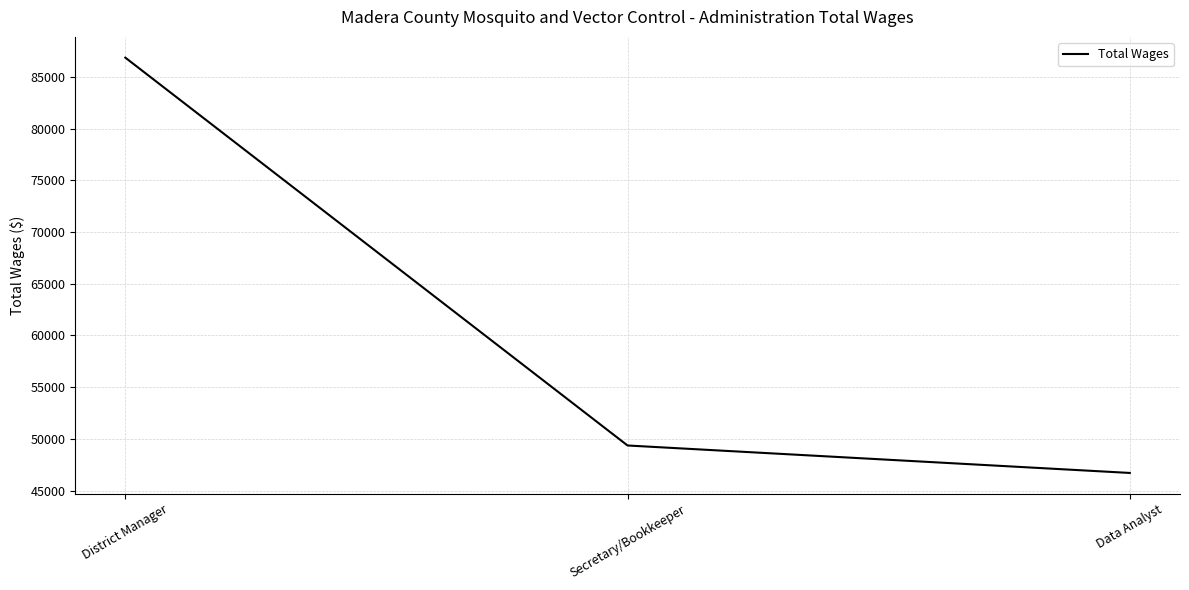

Where is the data nearest to the value 66782?

Secretary/Bookkeeper